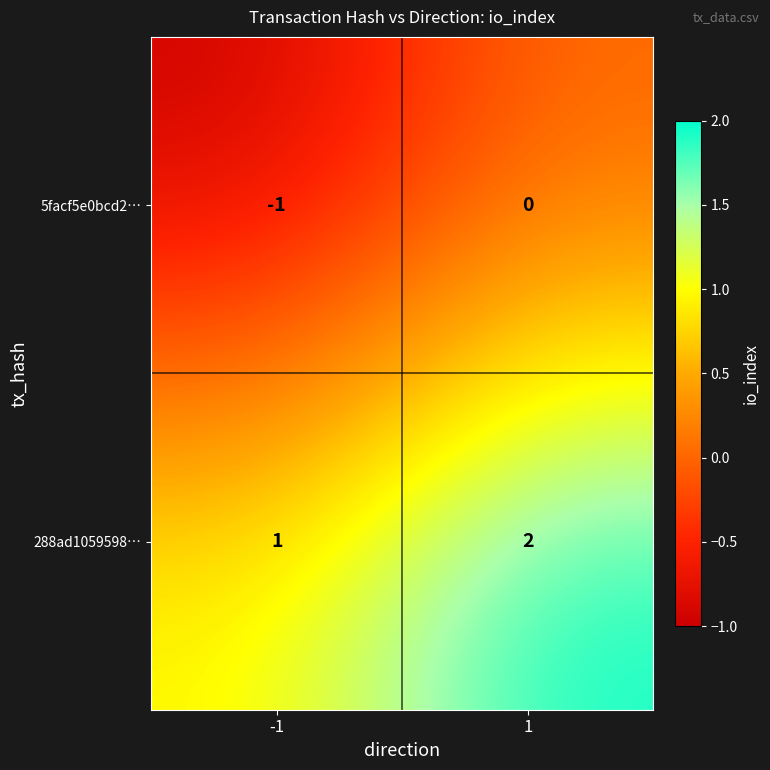

True or false: 288ad1059598⋯ has a value of 0 at -1.

False